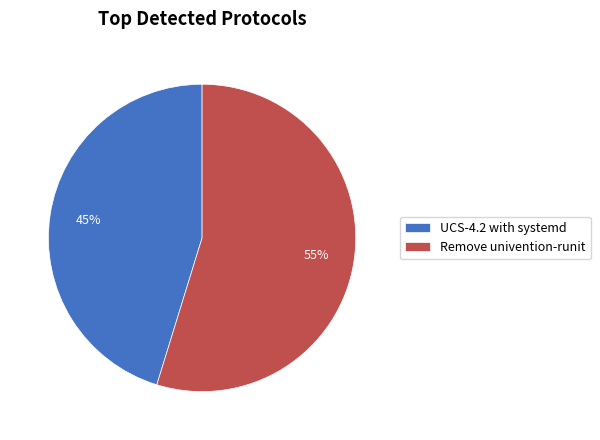

Is it true that Remove univention-runit is 55% of the pie?

True